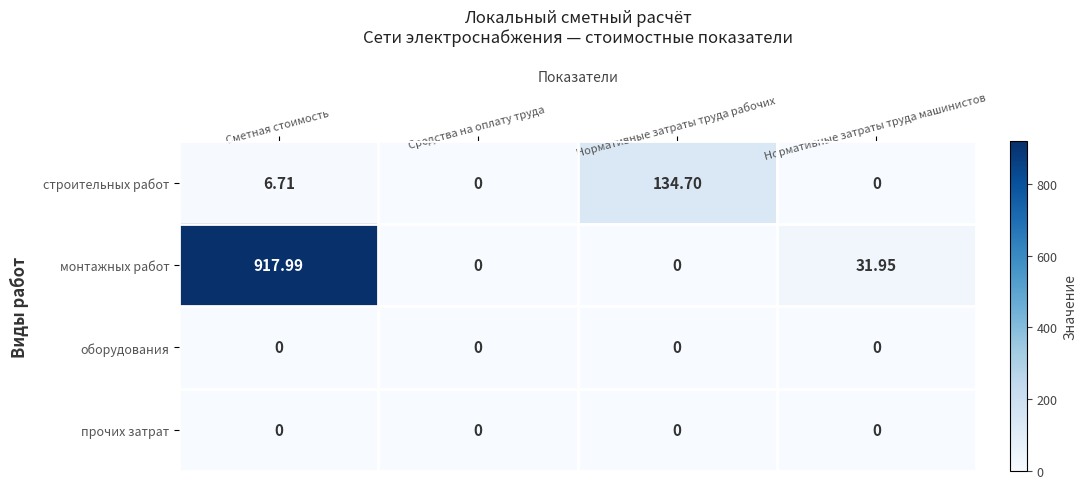

At which label does строительных работ first exceed 6?

Сметная стоимость